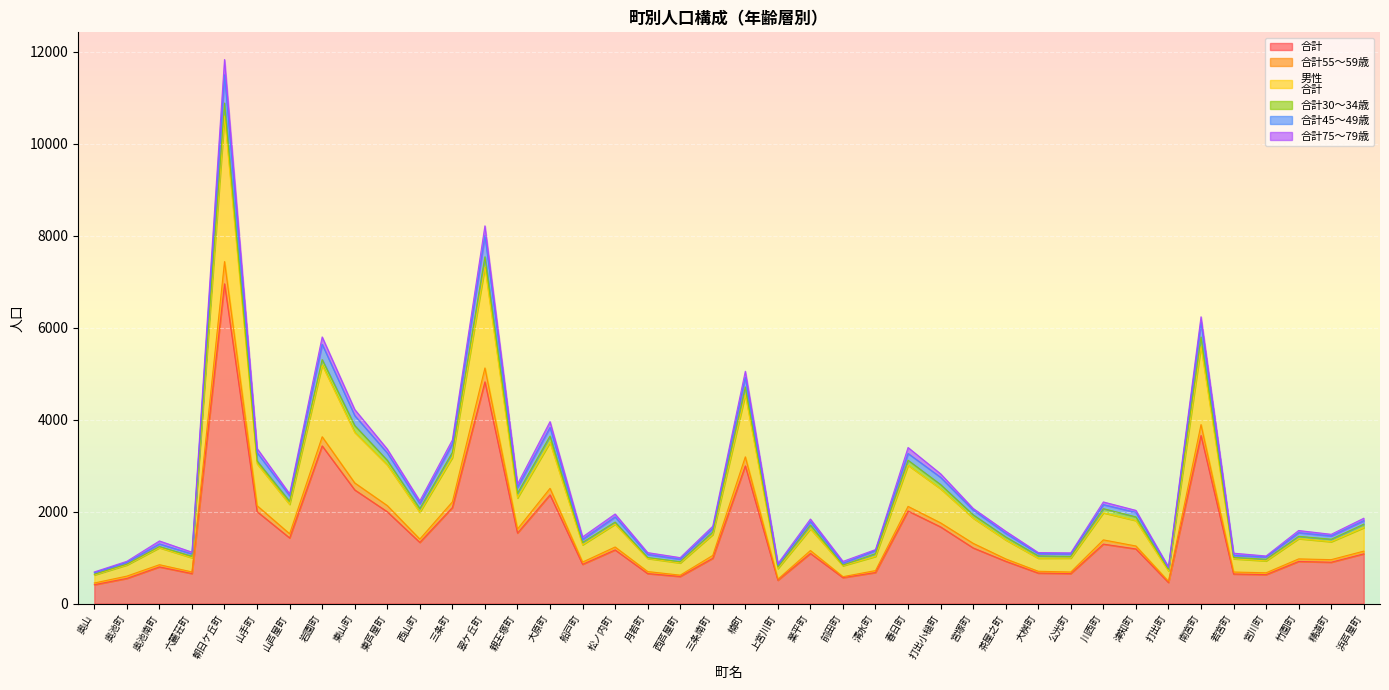

At which category is the sum across all series the highest?

朝日ケ丘町